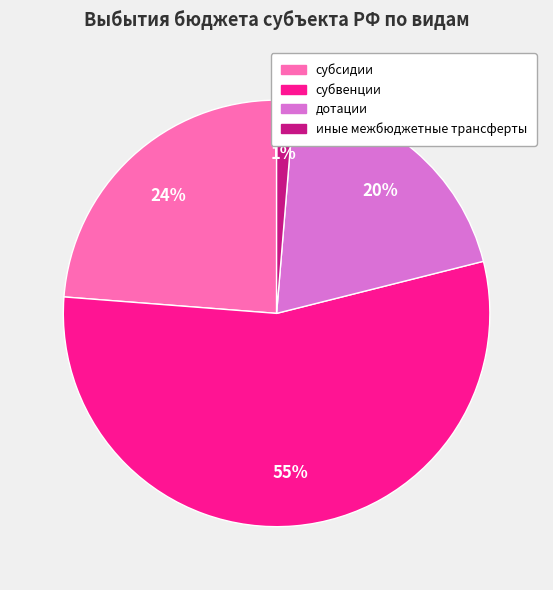

To the nearest percent, what is the difference between the субвенции and иные межбюджетные трансферты slice percentages?

54%